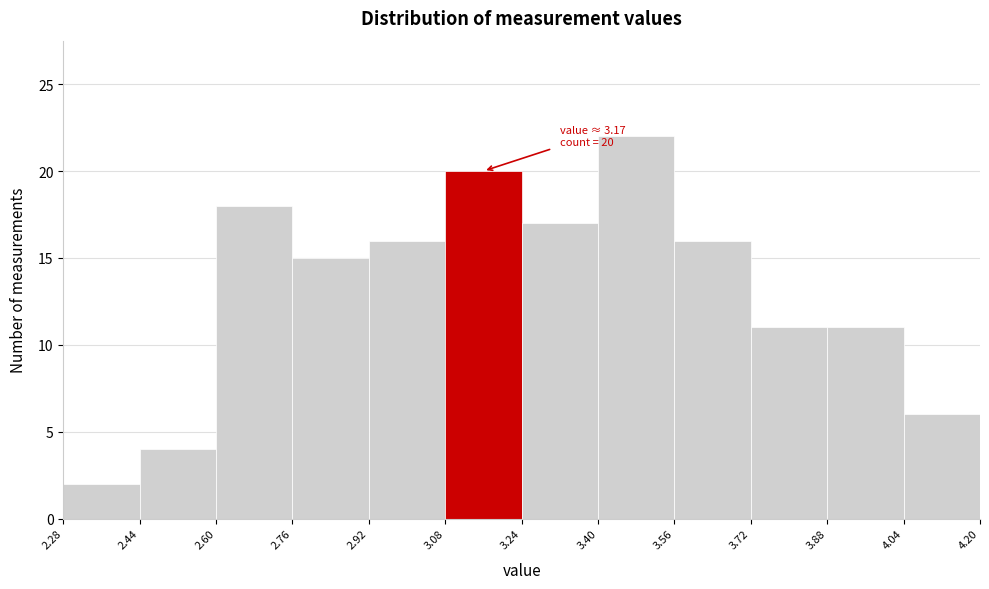

Which range on the x-axis has the tallest bar?

3.40 to 3.56